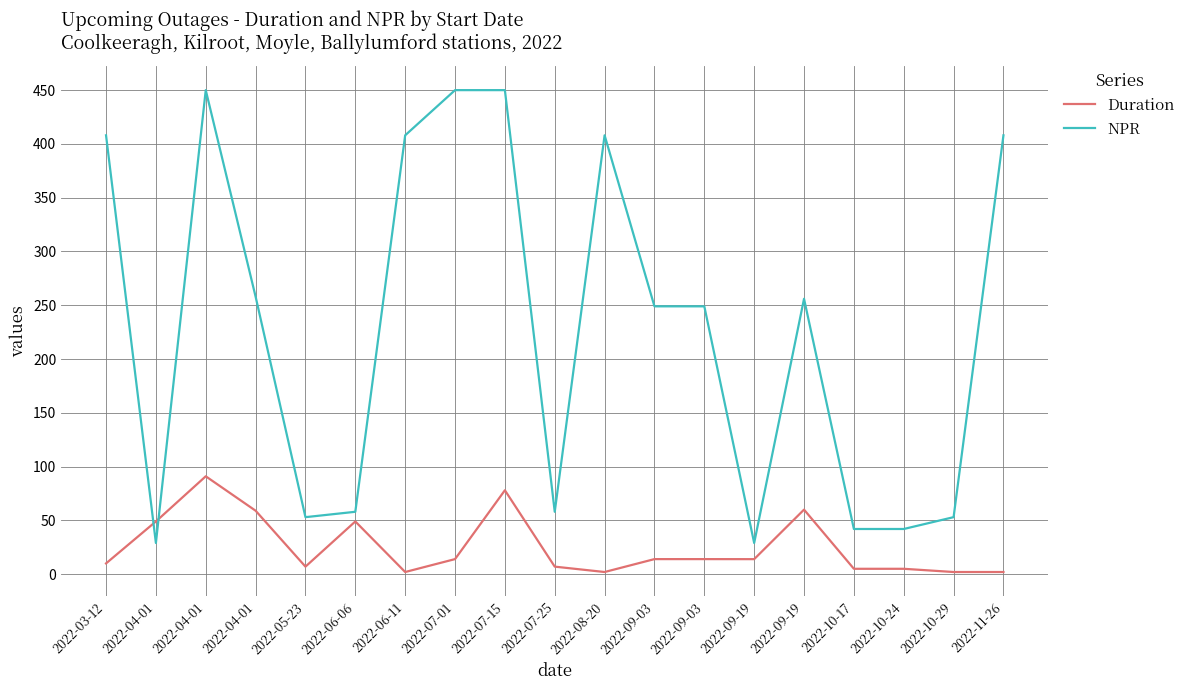

Between 2022-04-01 and 2022-07-25, which series saw the biggest shift?

NPR